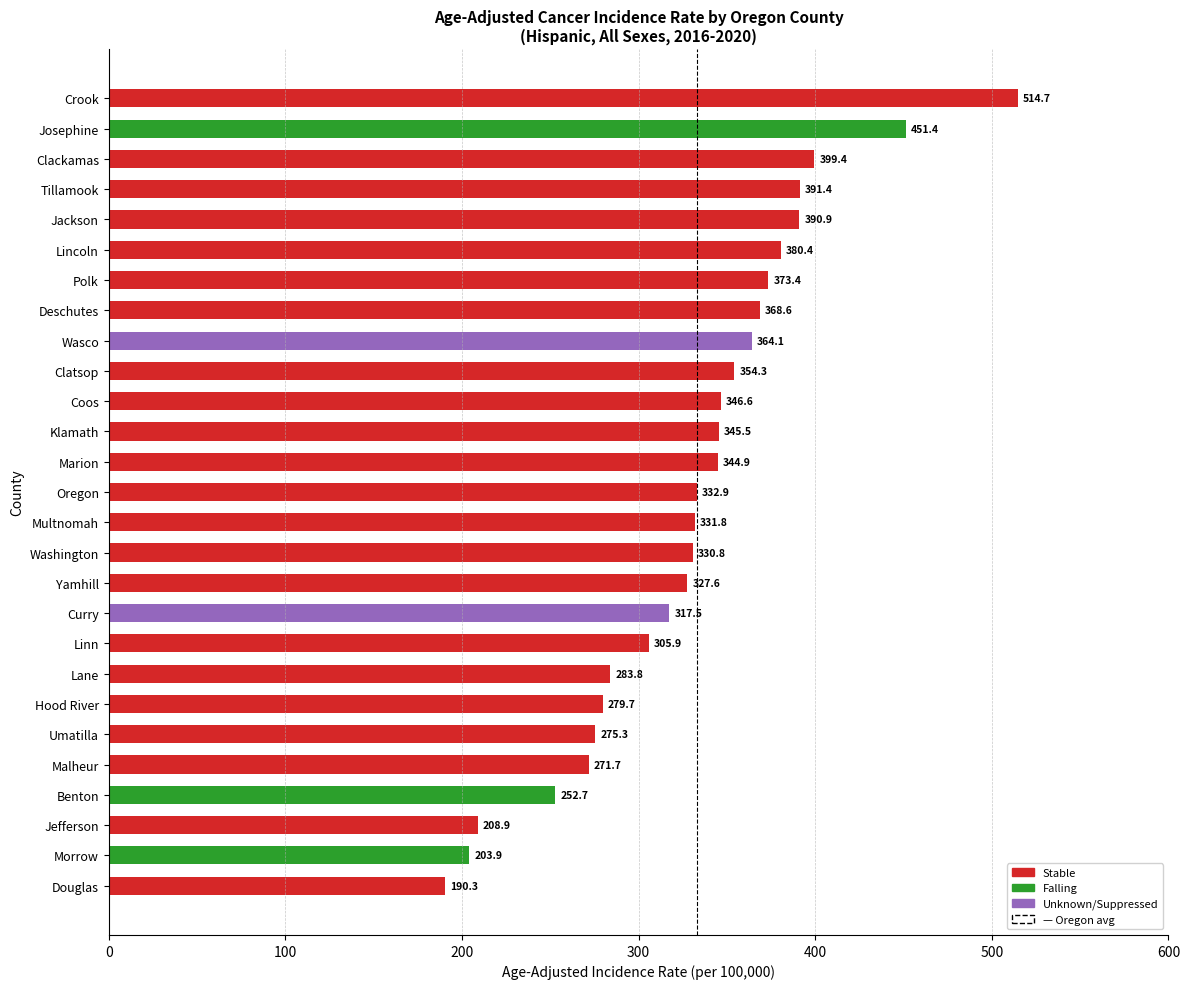

List the labels in order of value, largest first.

Crook, Josephine, Clackamas, Tillamook, Jackson, Lincoln, Polk, Deschutes, Wasco, Clatsop, Coos, Klamath, Marion, Oregon, Multnomah, Washington, Yamhill, Curry, Linn, Lane, Hood River, Umatilla, Malheur, Benton, Jefferson, Morrow, Douglas